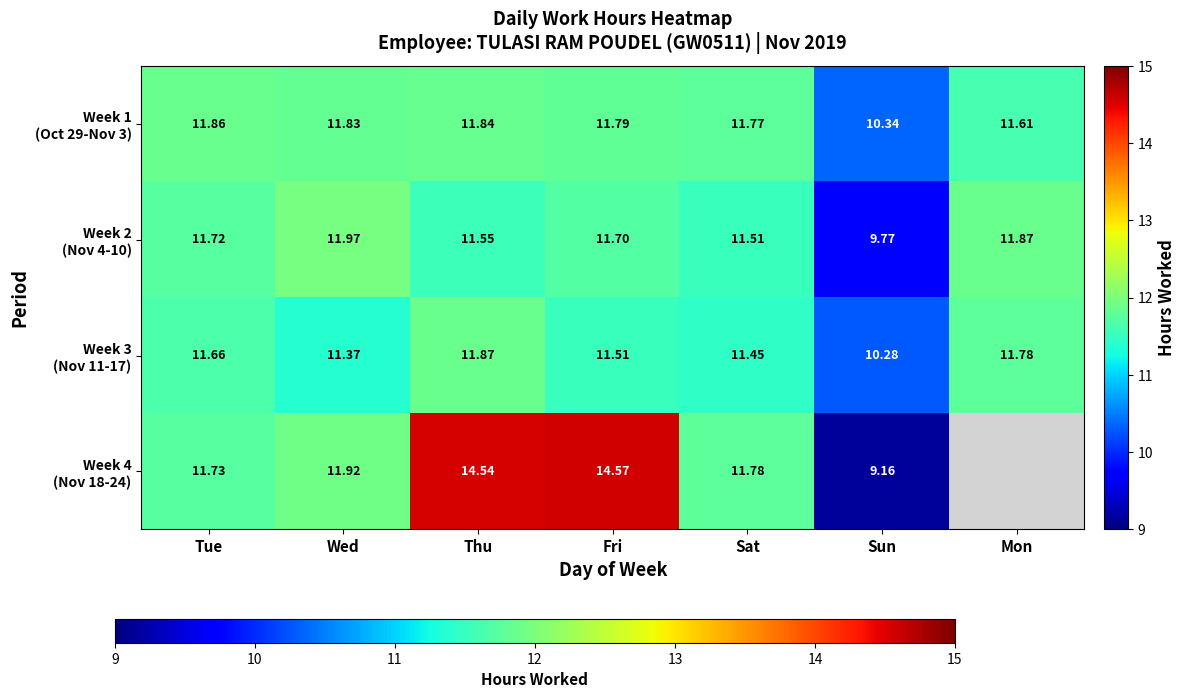

How many values in Week 4 (Nov 18-24) are above zero?

6